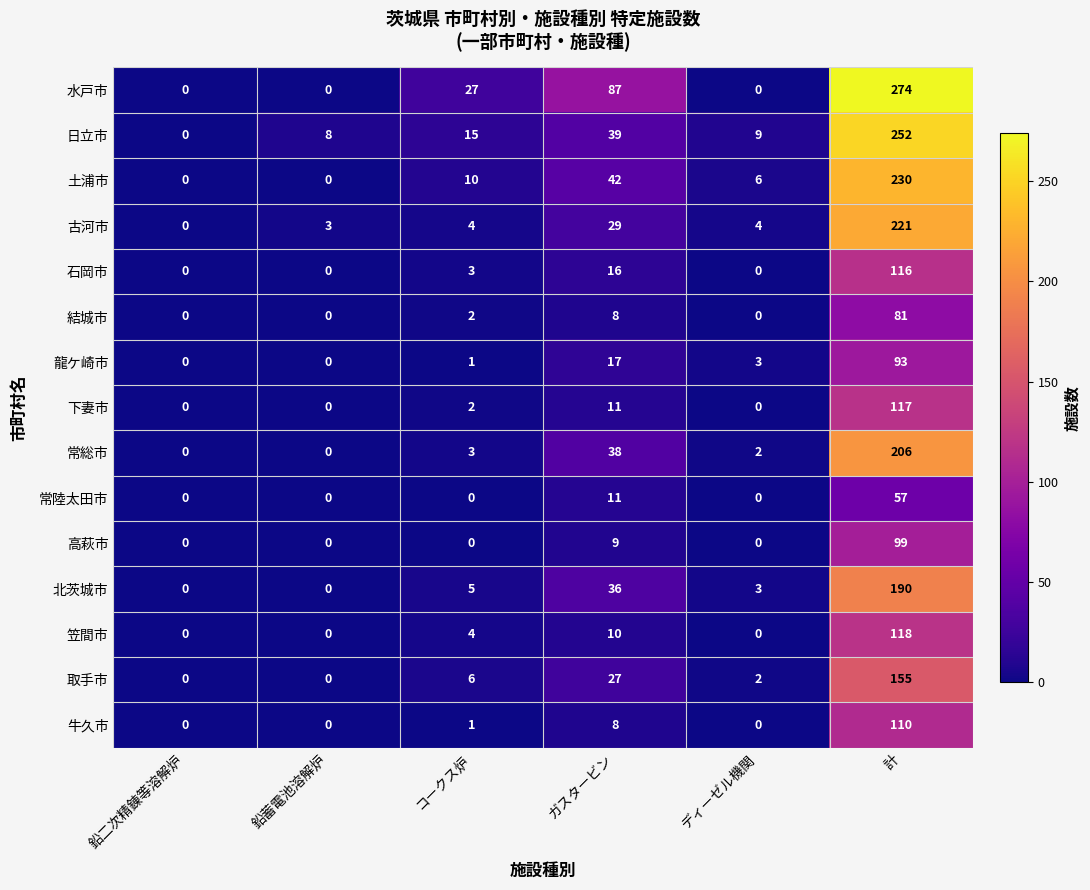

What is the difference between the highest and lowest values at 計?

217